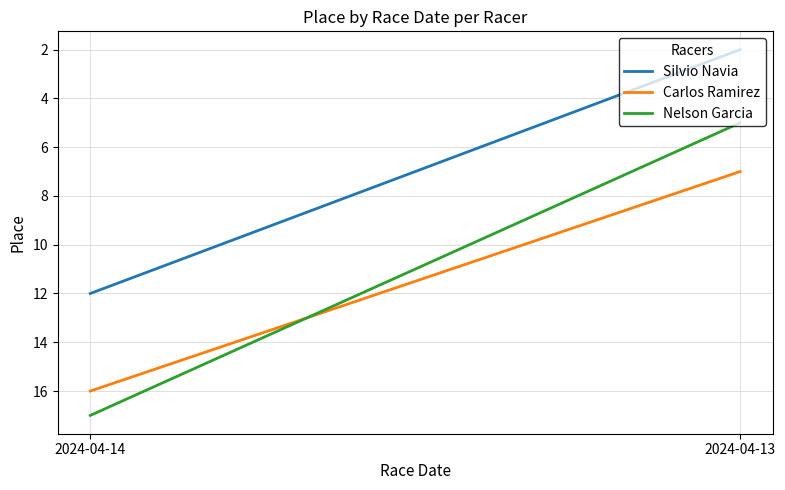

Read the Silvio Navia value at 2024-04-14, to the nearest 5.

10